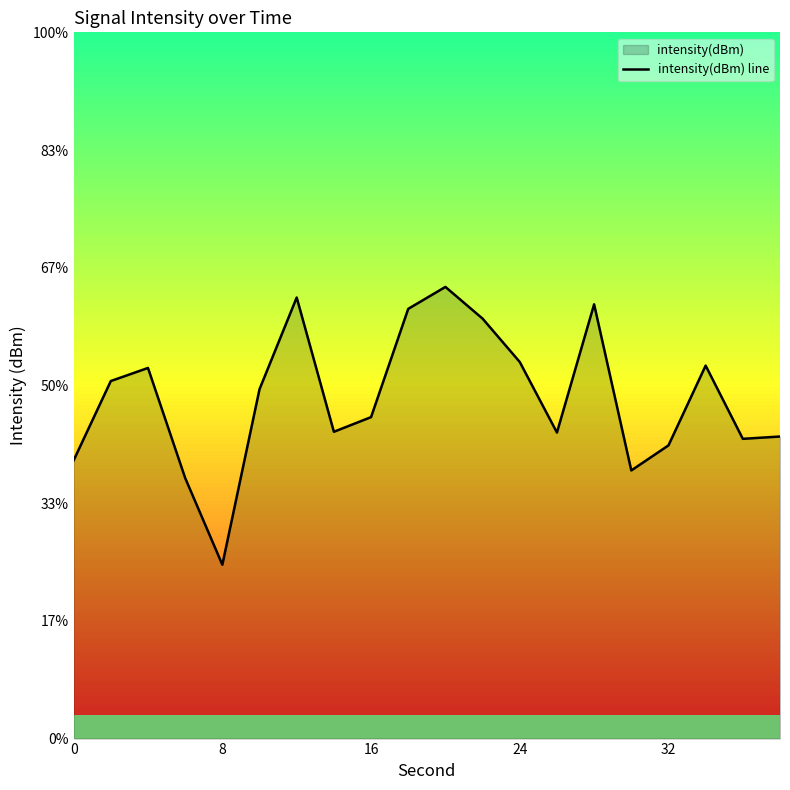

How many interior local peaks (higher than both neighbors) does the data have?

5